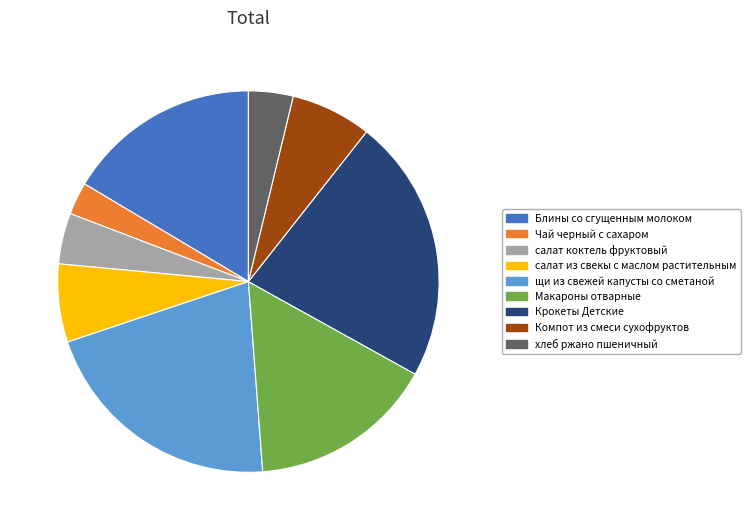

True or false: салат коктель фруктовый accounts for 4% of the total.

True